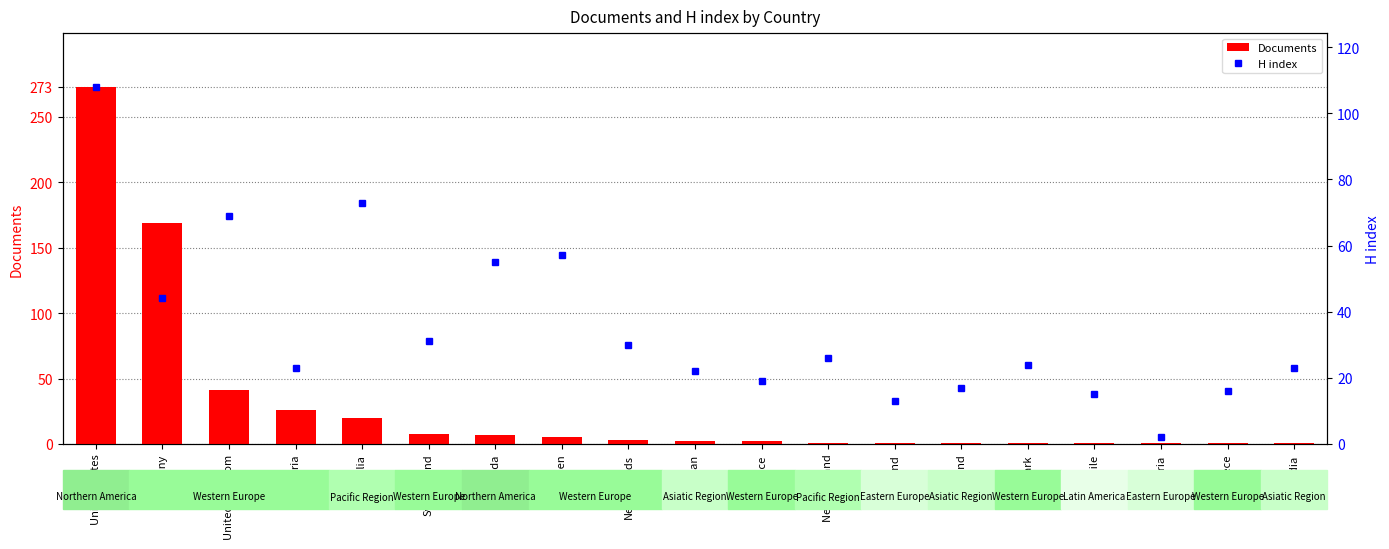

Does the chart contain stacked bars?

No